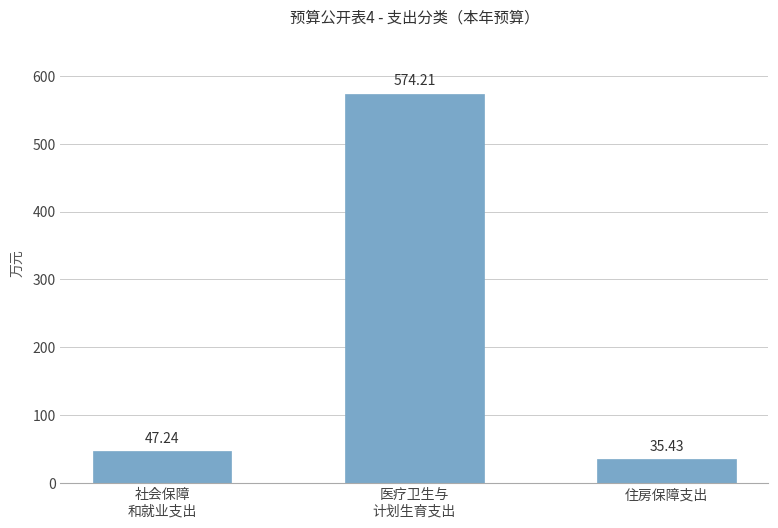

What is the change in value from 社会保障
和就业支出 to 医疗卫生与
计划生育支出?

+527.0